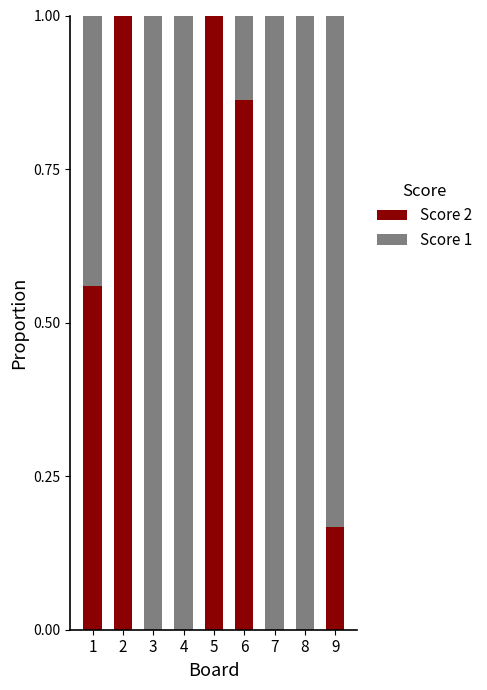

How many series are shown in this chart?

2